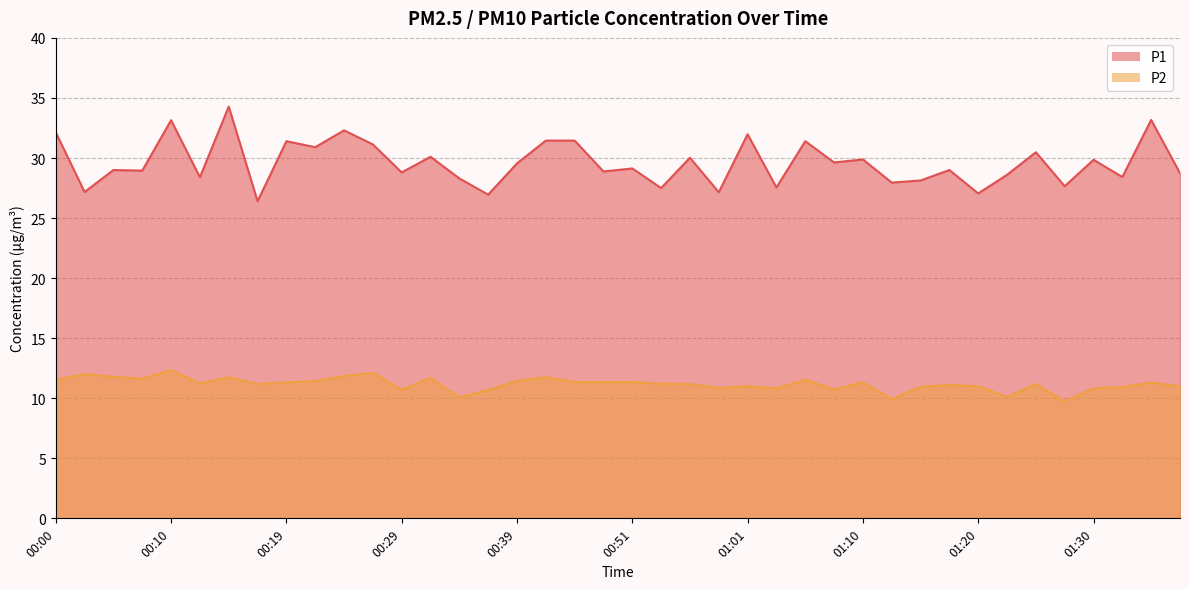

Which series changed the most between 00:36 and 01:06?

P1